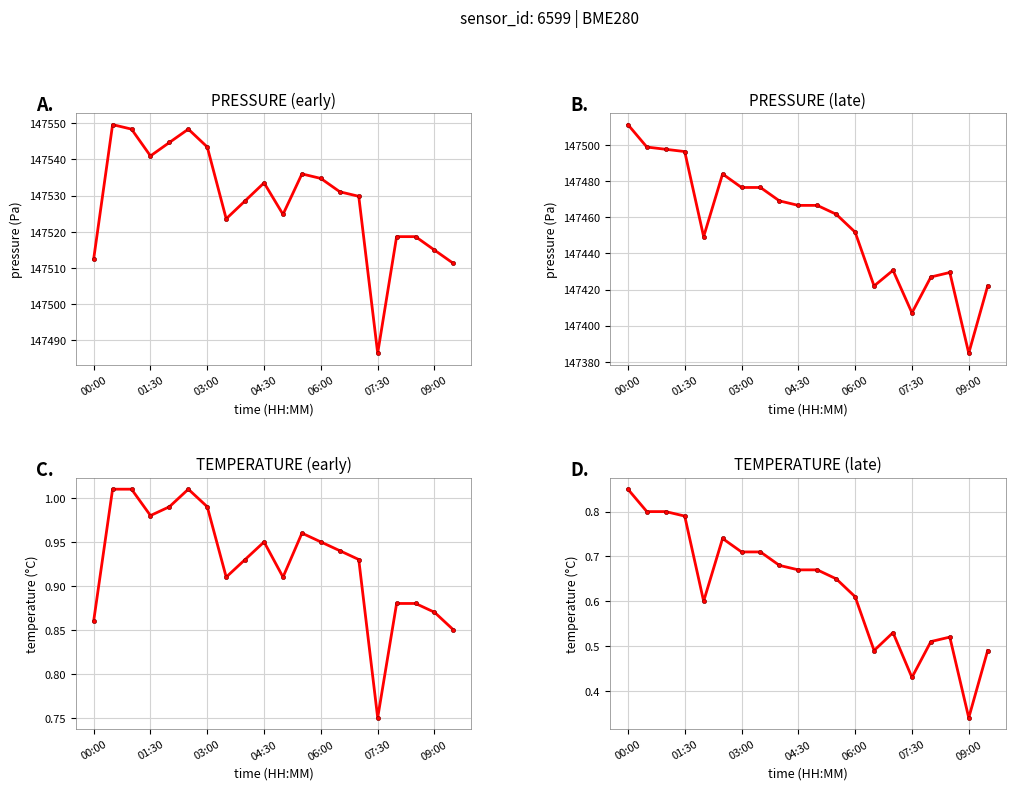

The temperature (late) series shows 1.2 at 01:30. True or false?

False